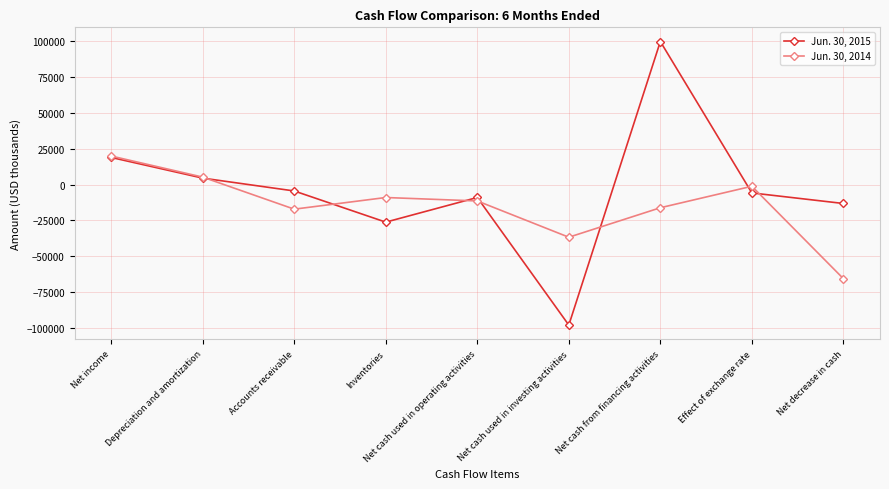

True or false: Jun. 30, 2015 has a value of -26182 at Inventories.

True